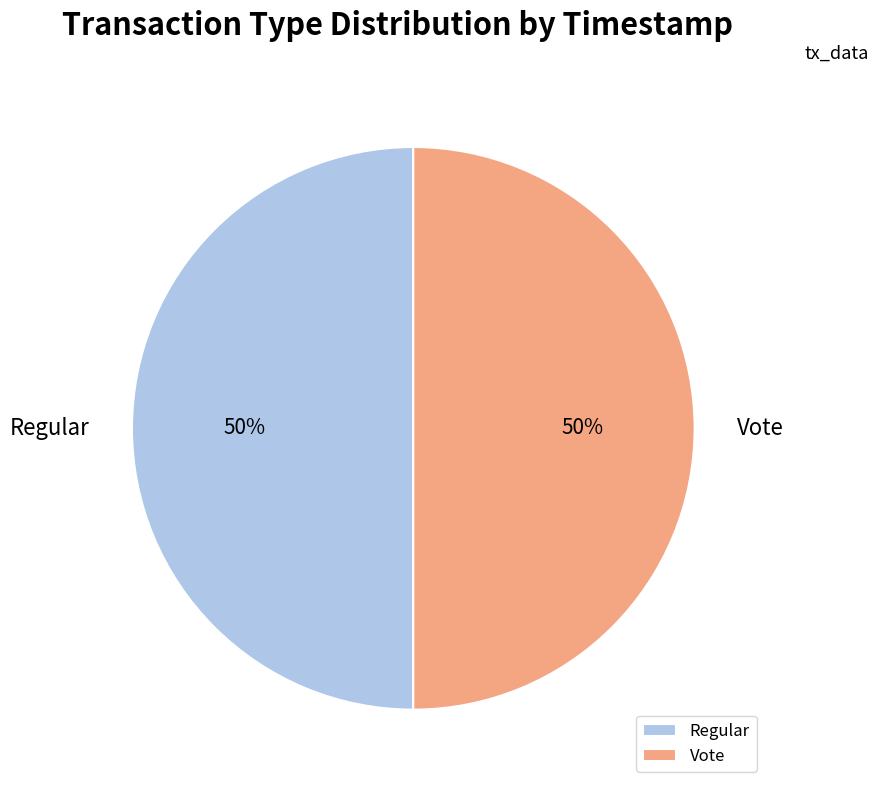

What percentage is the Regular slice, to the nearest percent?

50%